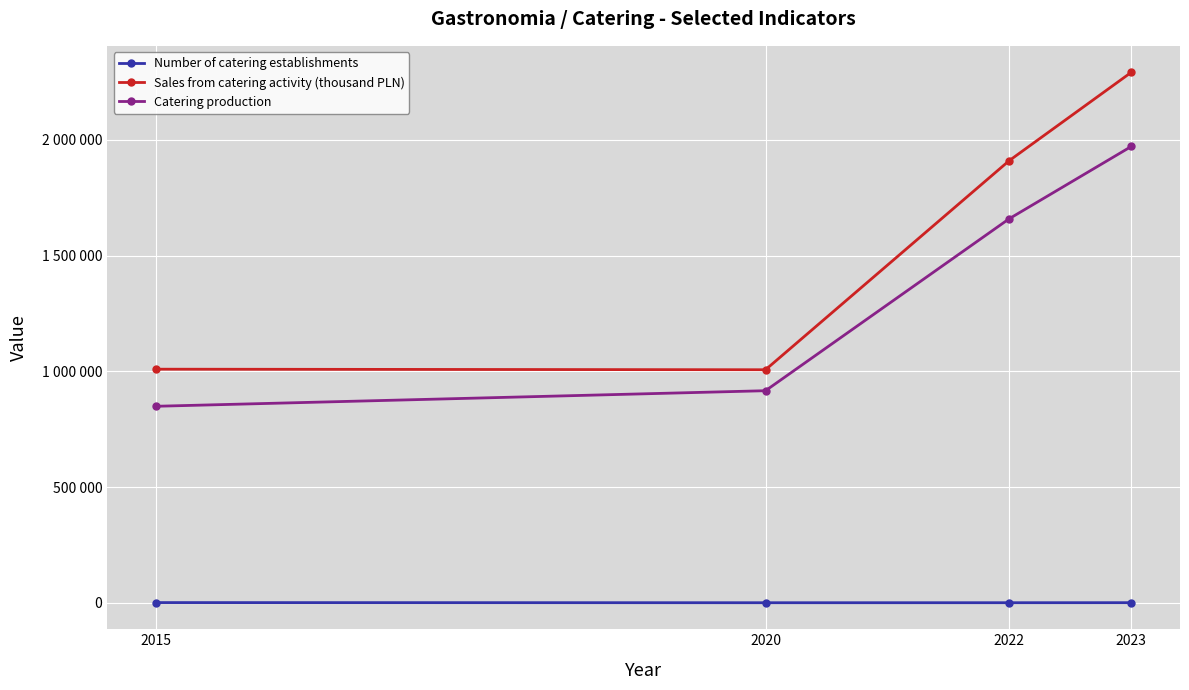

What is the value of the Number of catering establishments point at the 4th from the left?

1243